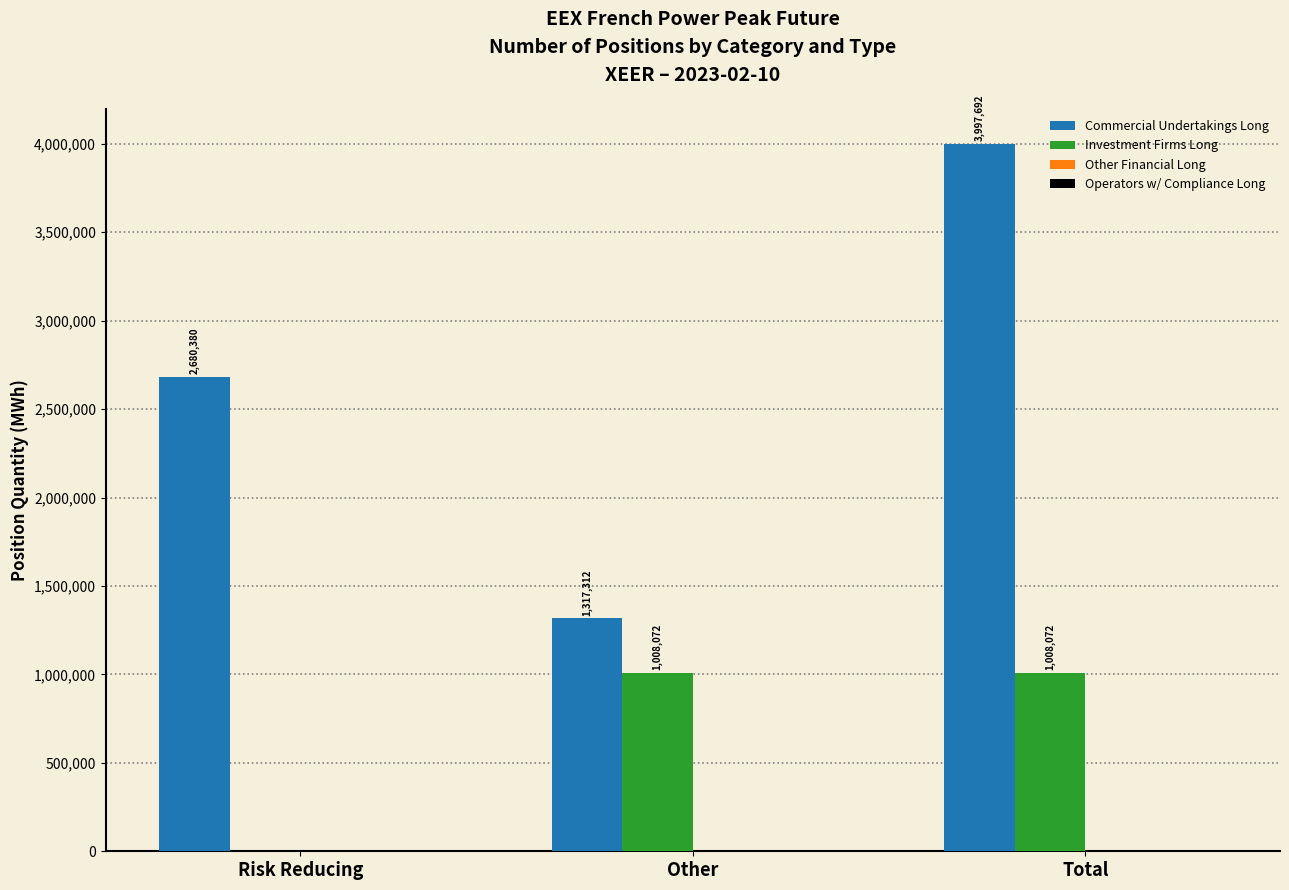

Which series has the largest total across all categories?

Commercial Undertakings Long